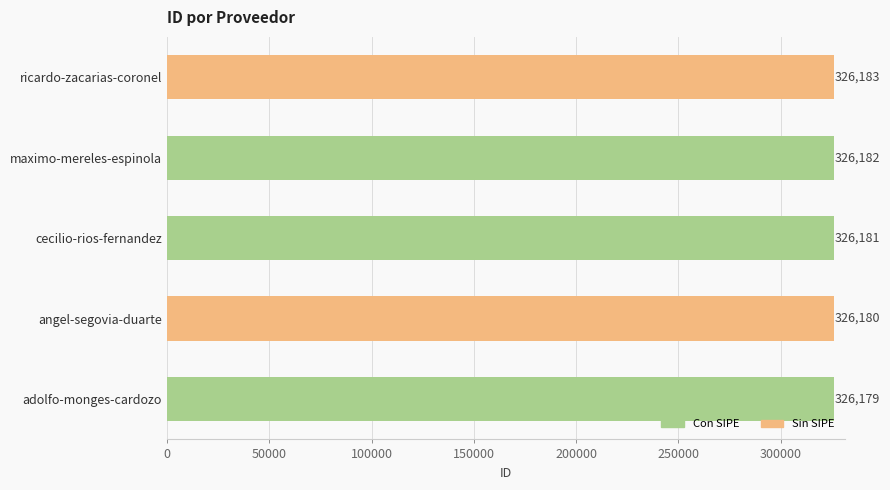

The value at ricardo-zacarias-coronel is 484844. True or false?

False